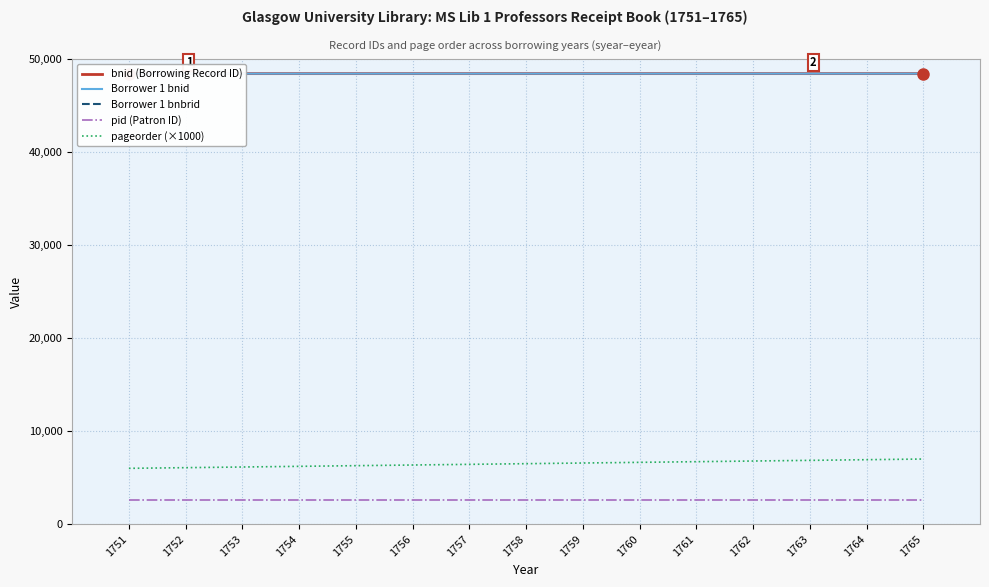

What is the difference between the maximum and minimum values in the bnid (Borrowing Record ID) series?

1.0